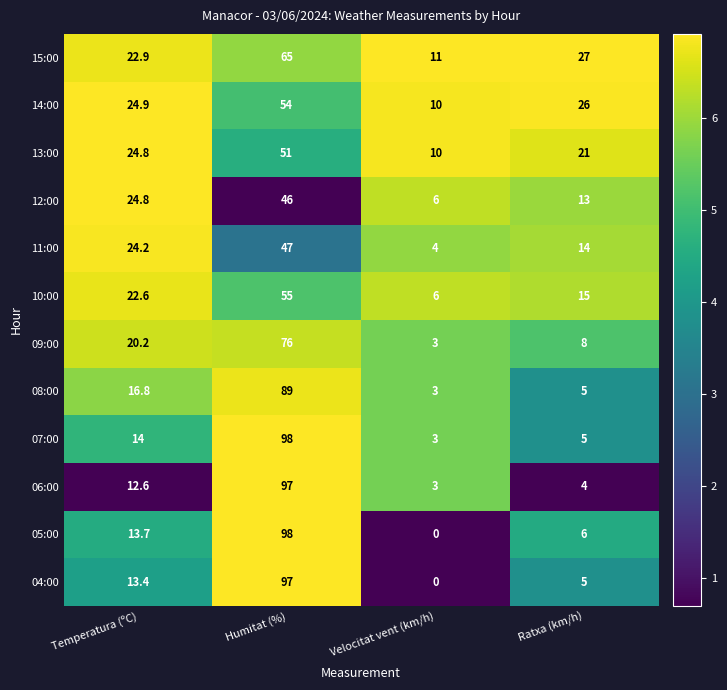

What is the average value of the 14:00 series?

28.7